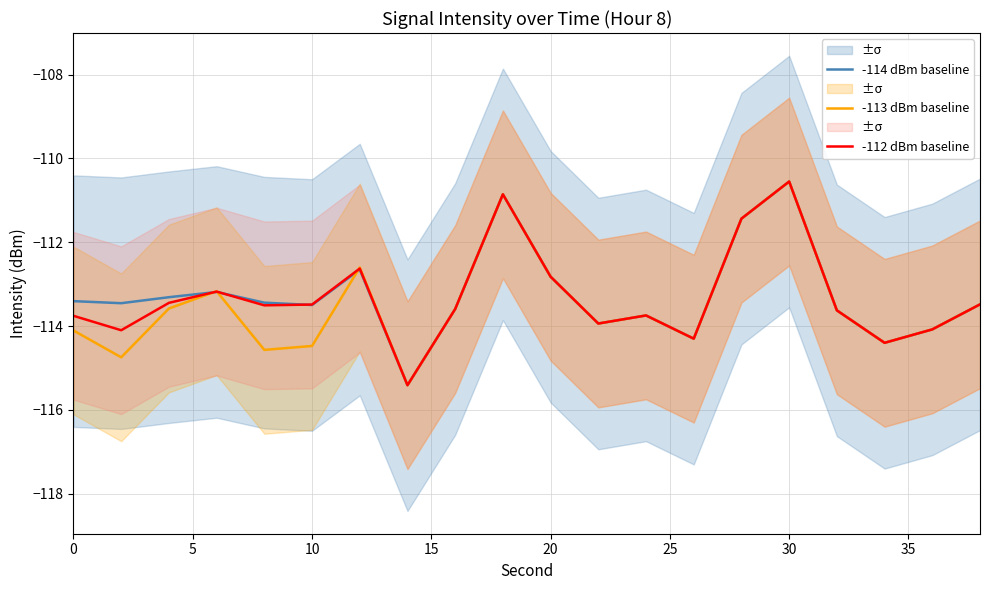

The -112 dBm baseline series shows -164.8 at 15. True or false?

False